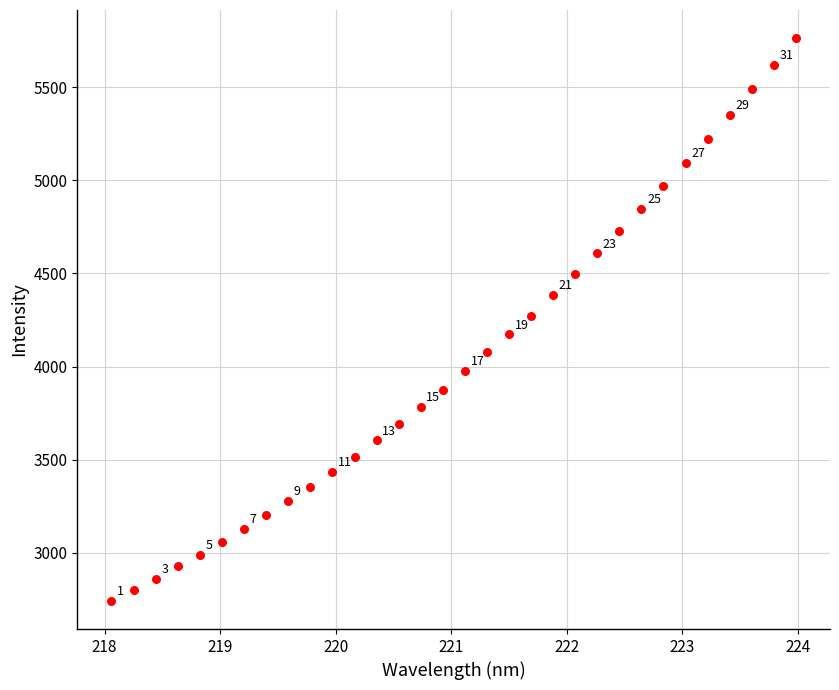

What Y value in the scatter plot is closest to 4252?

4273.6